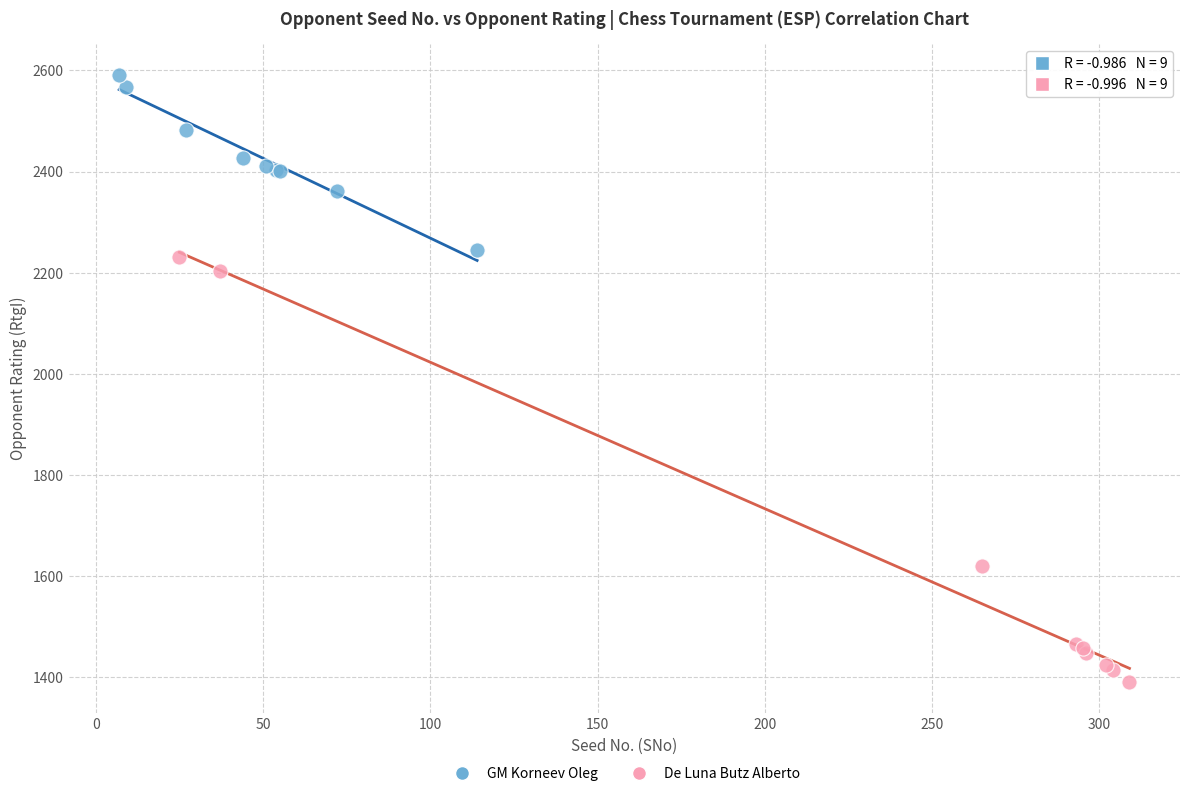

Which series has the largest Y range (max minus min)?

De Luna Butz Alberto